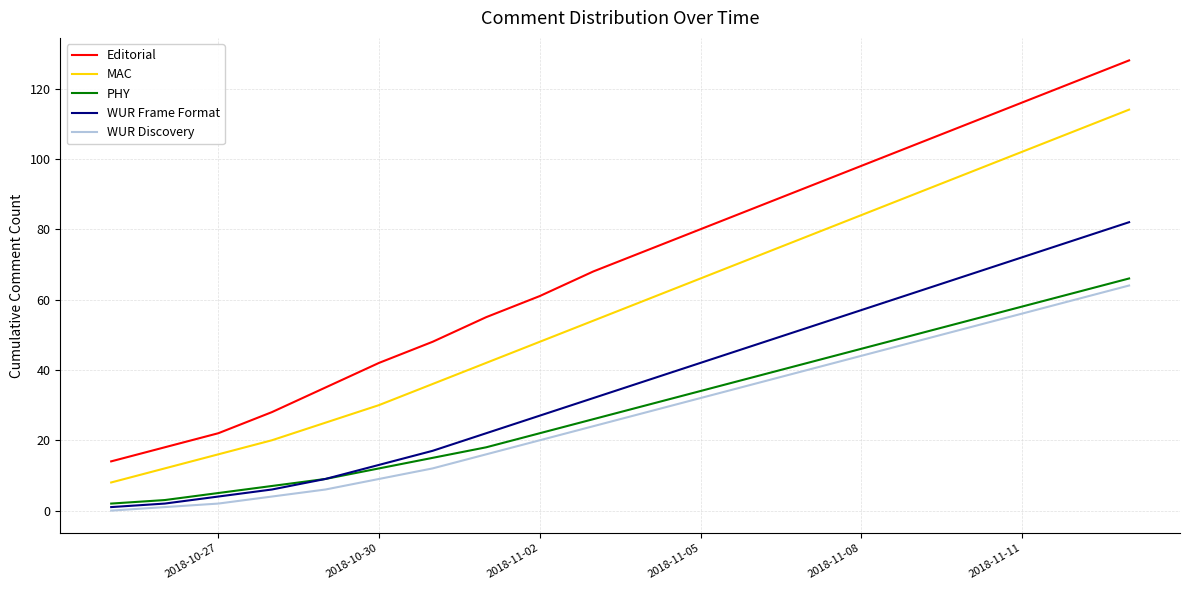

Which series has the largest total across all categories?

Editorial